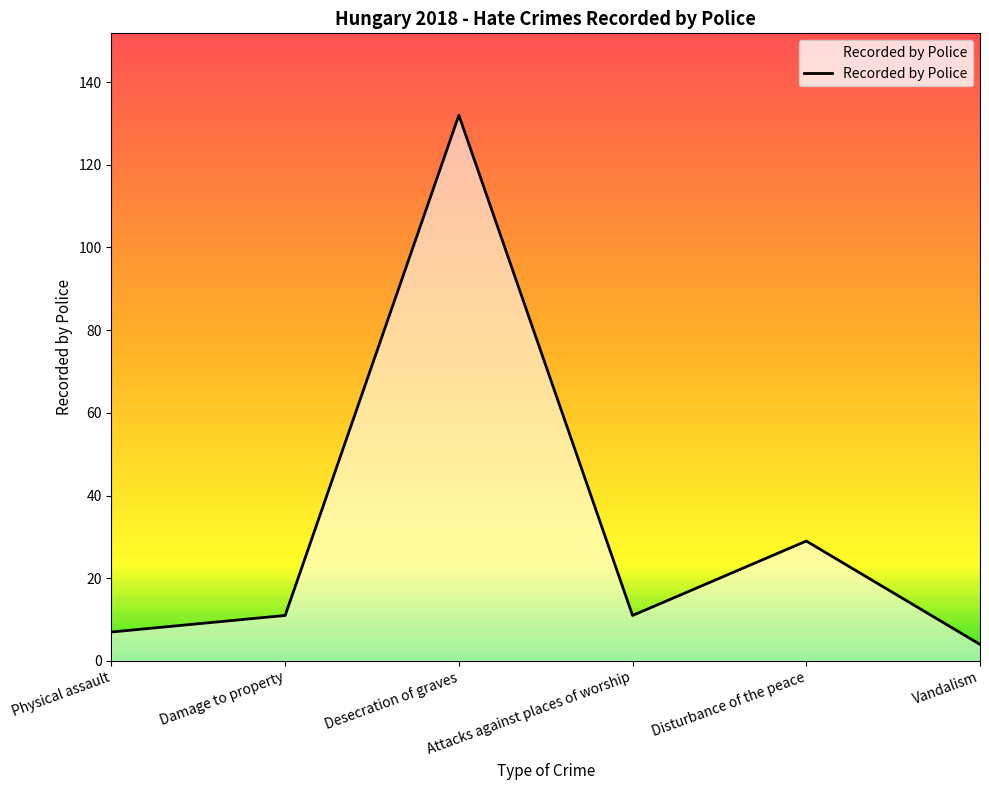

Which category has the highest value across all series?

Desecration of graves